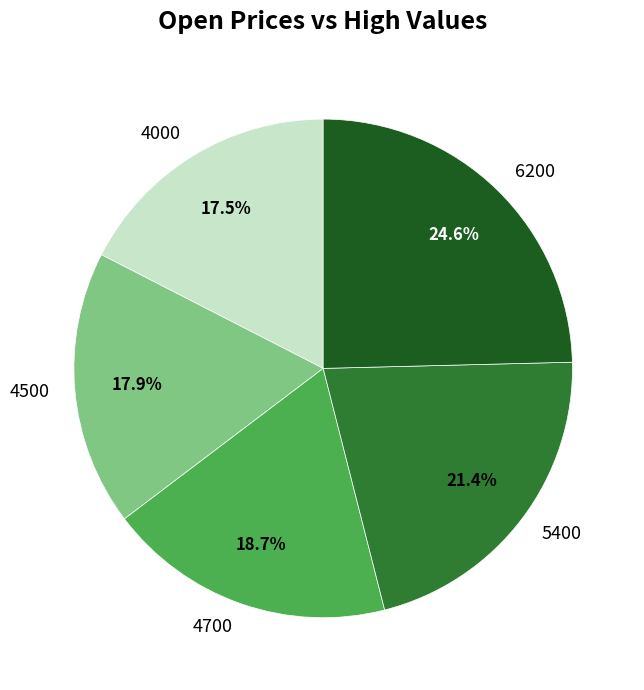

Does 6200 represent more than half of the total?

No